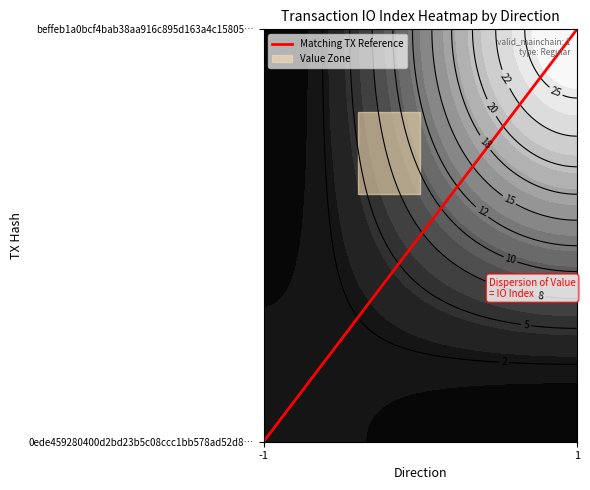

The chart shows a value of 2 at 1. True or false?

False